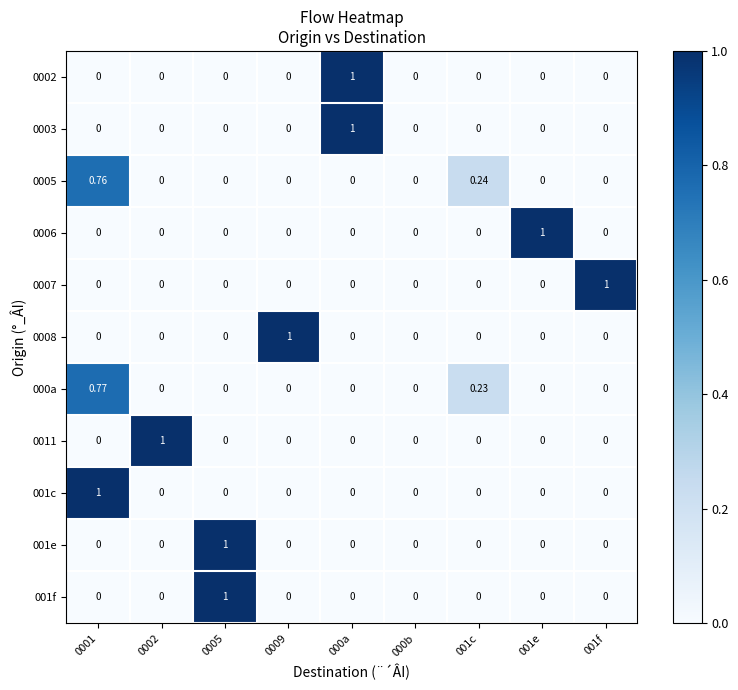

Is the value of 0002 at 000a greater than the value of 000a at 000b?

Yes